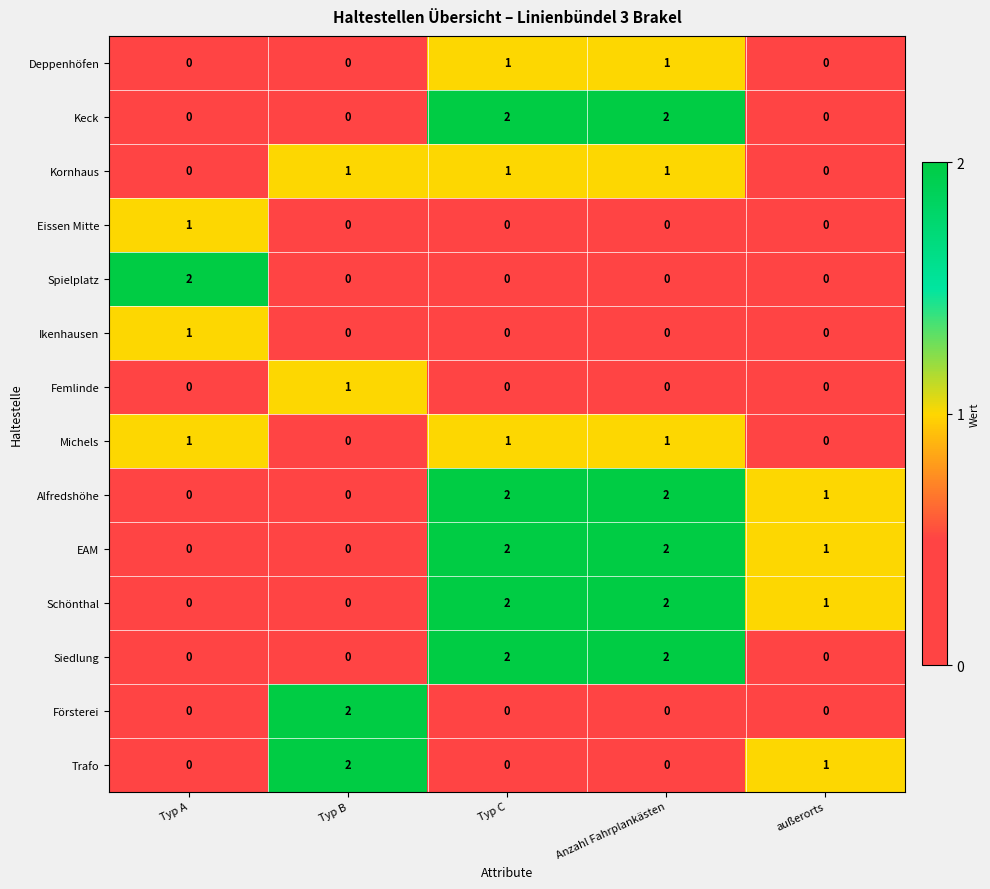

True or false: EAM has a value of 1 at Anzahl Fahrplankästen.

False